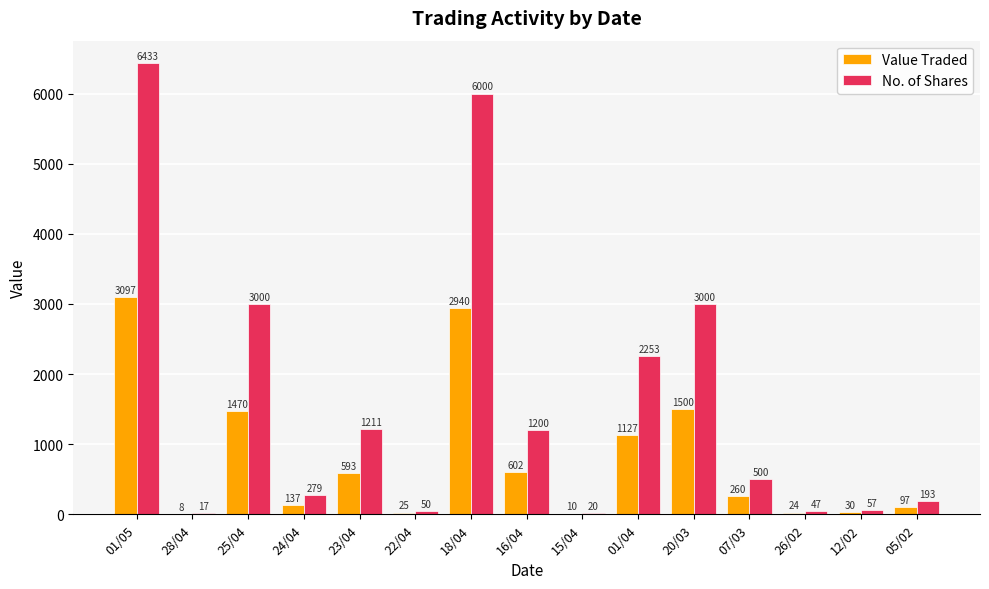

What is the maximum value for No. of Shares?

6433